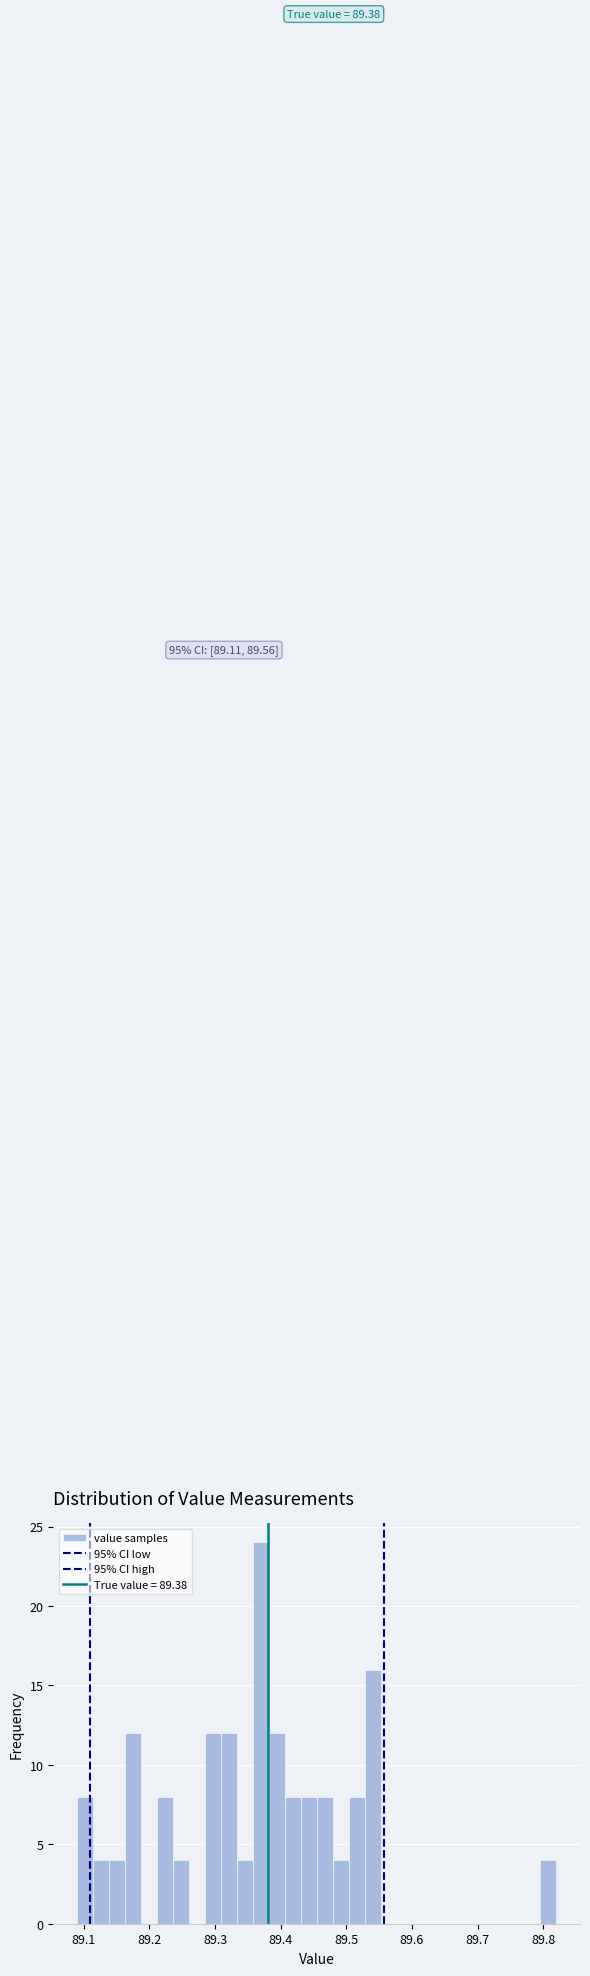

Around what value on the x-axis is the tallest bar? Give the approximate position of its centre, as read against the axis.

89.37